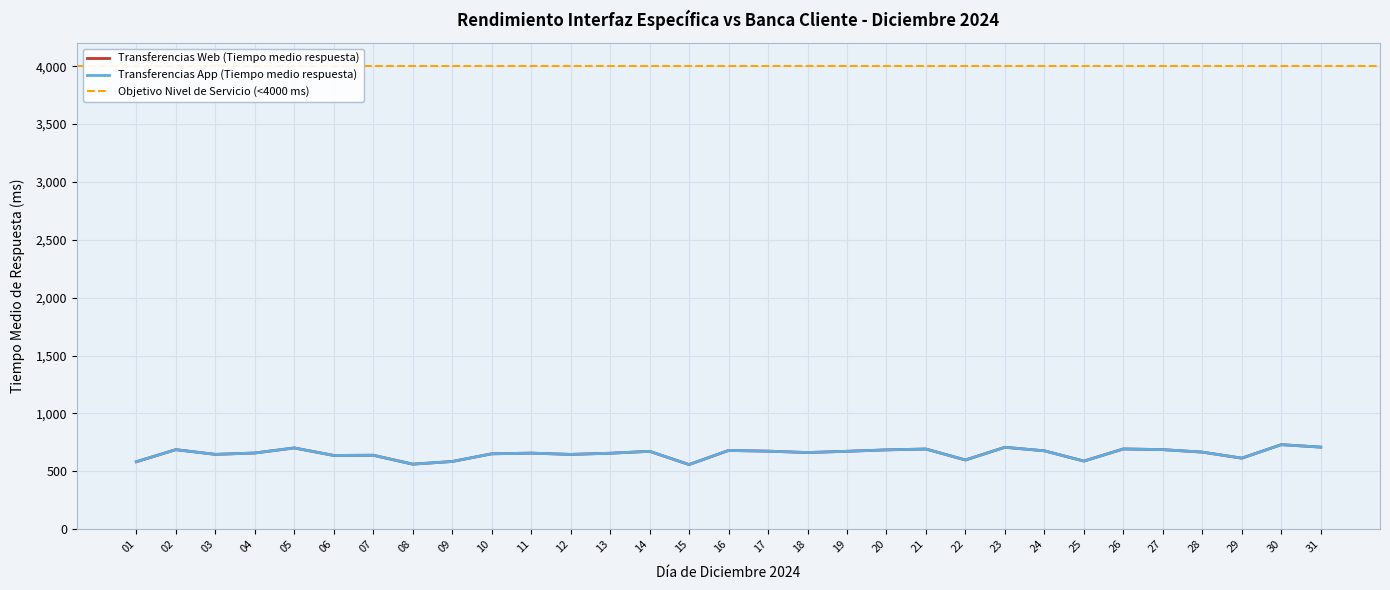

How many values in the Transferencias Web (Tiempo medio respuesta) series are below 662?

15